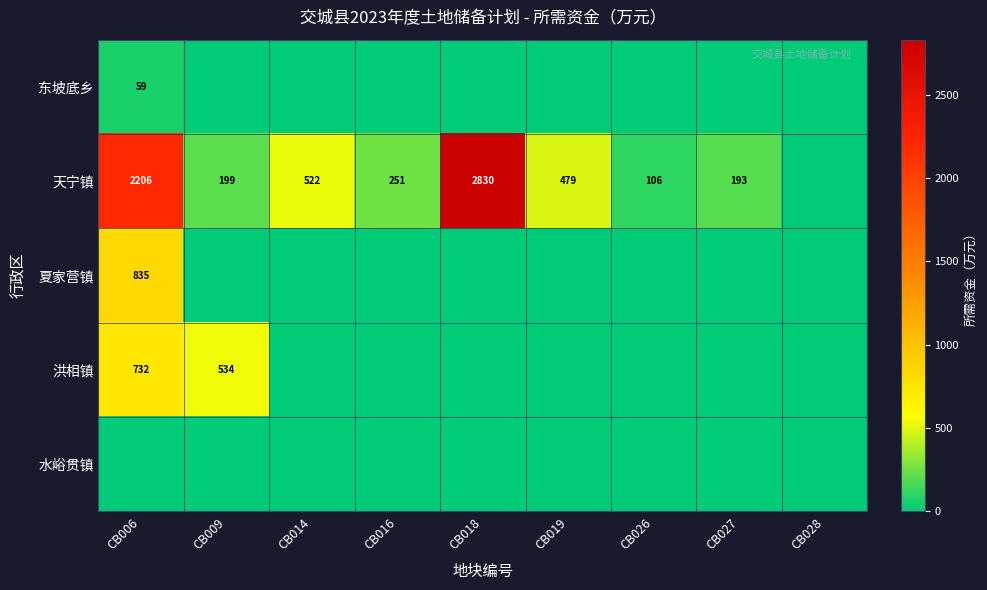

Which category has the lowest value across all series?

CB009